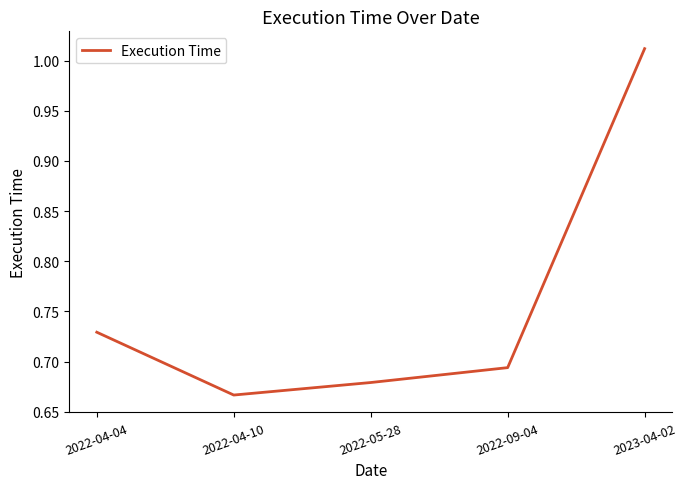

Rank the categories by value from lowest to highest.

2022-04-10, 2022-05-28, 2022-09-04, 2022-04-04, 2023-04-02